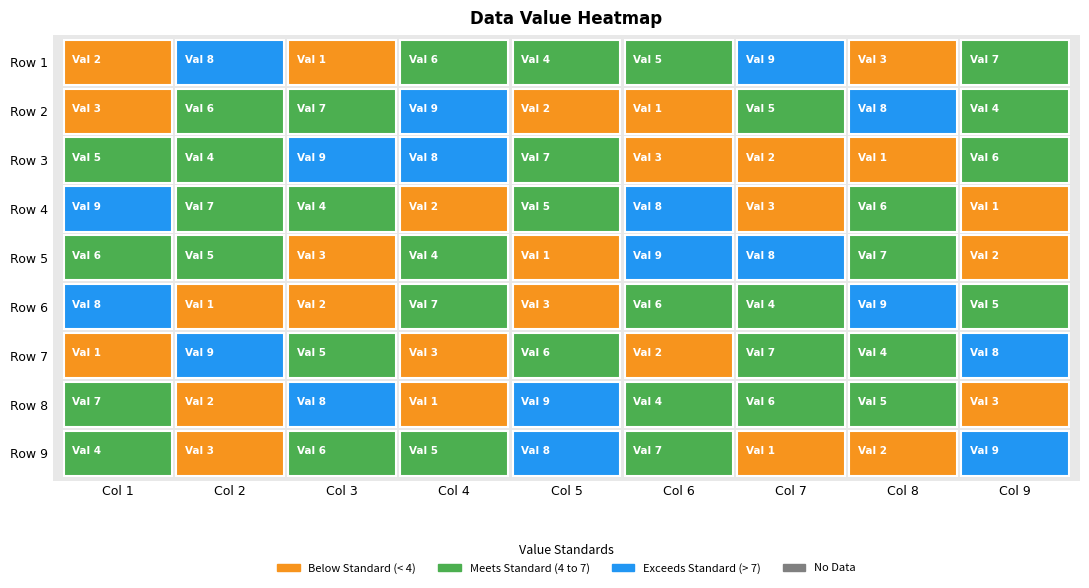

True or false: row8 has a value of 2 at 3.

False